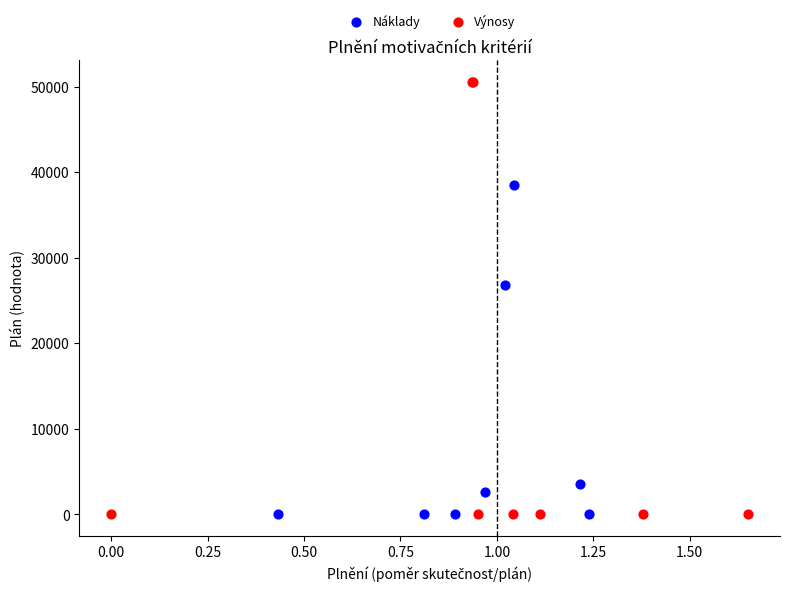

What are all the series names shown in the legend?

Náklady, Výnosy